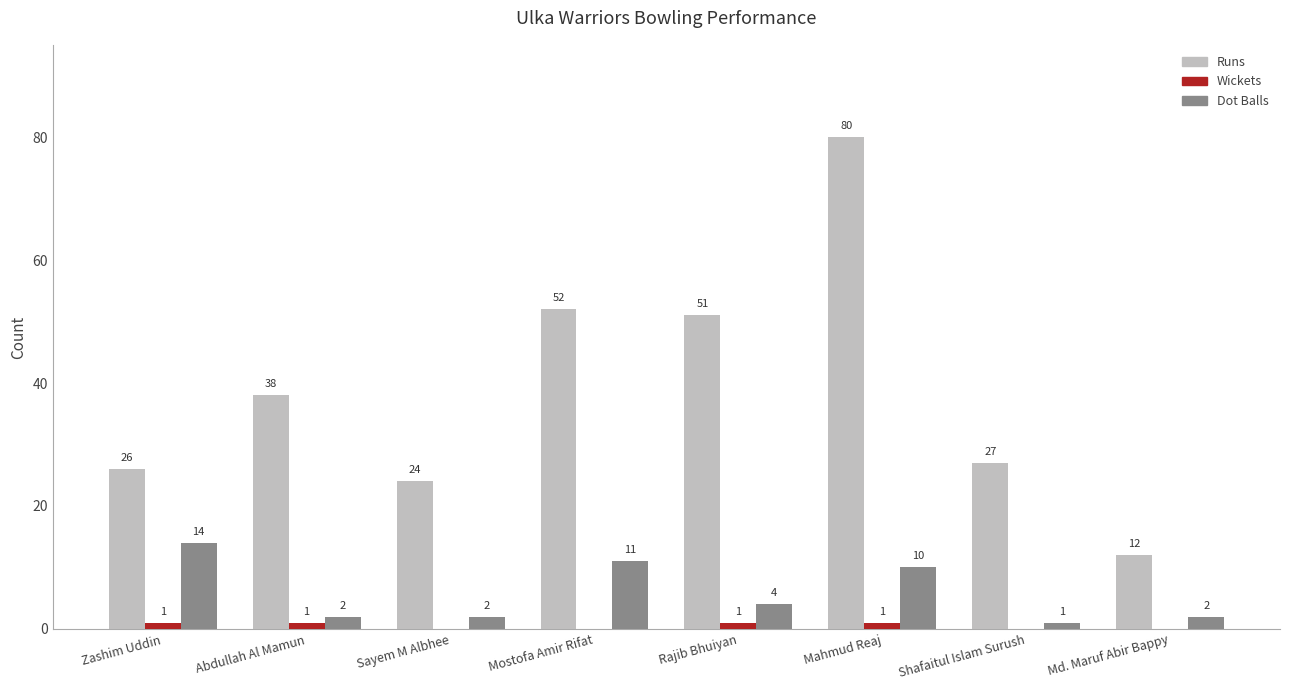

Is the value of Wickets at Sayem M Albhee greater than the value of Runs at Mahmud Reaj?

No